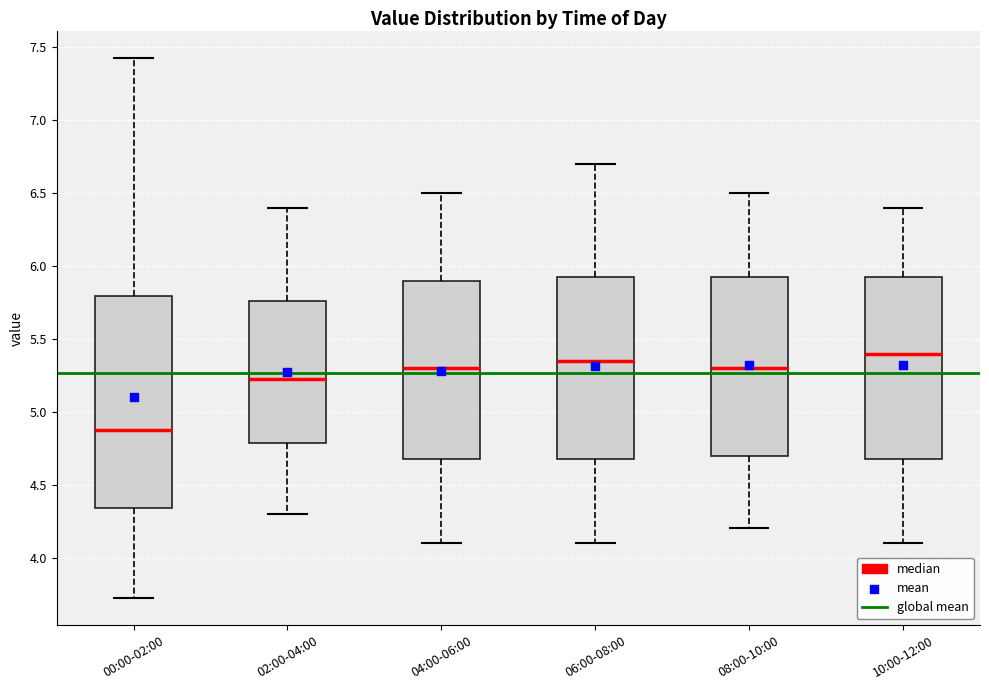

Reading left to right, transcribe this box plot: for each box, give where its median line is, the range the box spans, and where its two whiskers end, as read against the y-axis. The values are not printed on the chart, so give them approximately, as read against the axis.

00:00-02:00: median 4.90, box 4.35 to 5.80, whiskers 3.70 to 7.45
02:00-04:00: median 5.25, box 4.80 to 5.75, whiskers 4.30 to 6.40
04:00-06:00: median 5.30, box 4.70 to 5.90, whiskers 4.10 to 6.50
06:00-08:00: median 5.35, box 4.70 to 5.95, whiskers 4.10 to 6.70
08:00-10:00: median 5.30, box 4.70 to 5.95, whiskers 4.20 to 6.50
10:00-12:00: median 5.40, box 4.70 to 5.95, whiskers 4.10 to 6.40